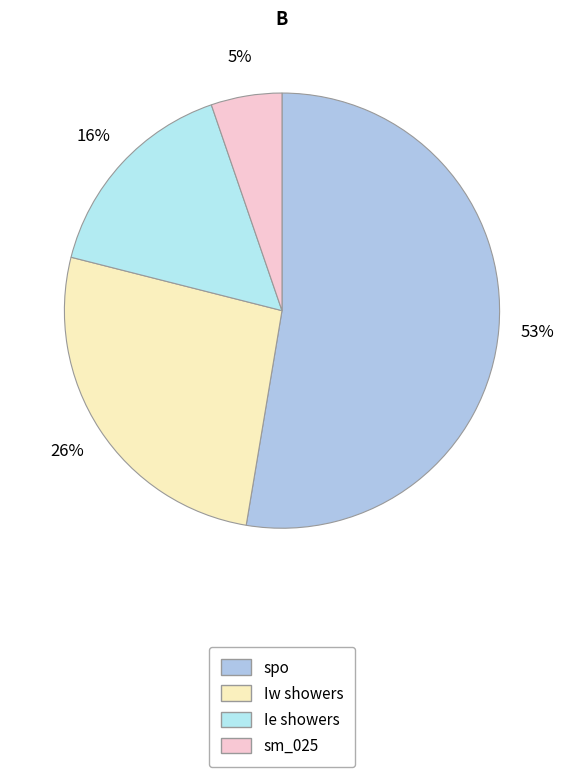

Which slice is the smallest?

sm_025